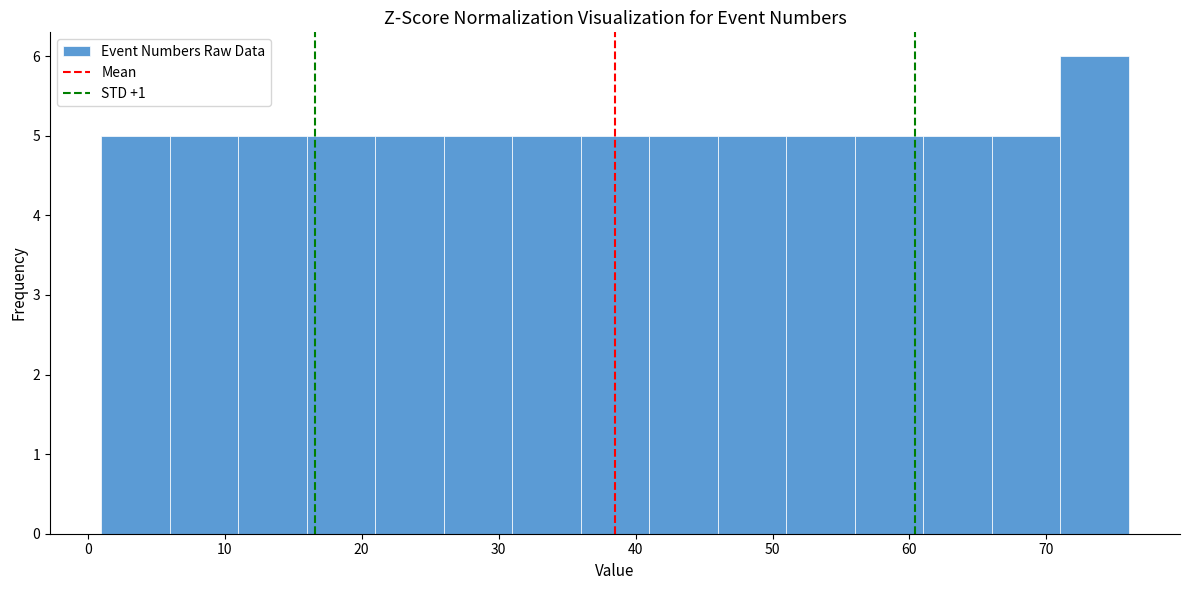

Over which range of the x-axis is the bar tallest?

71 to 76